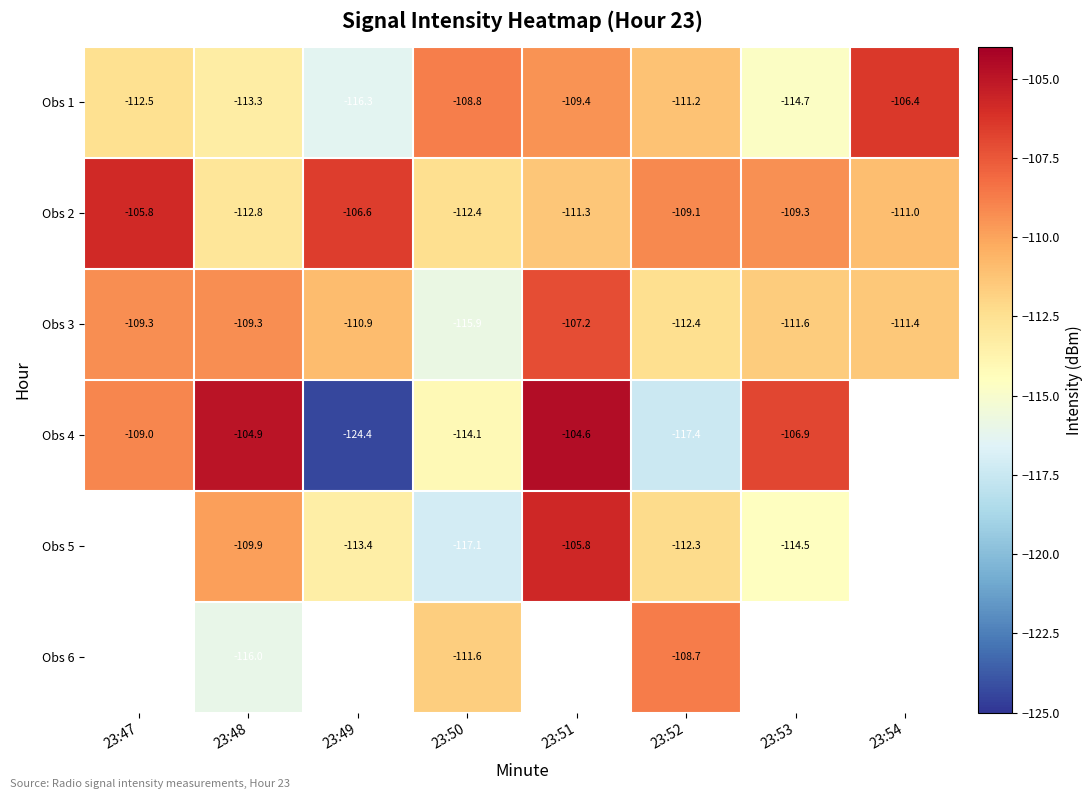

Is the value of Obs 6 at 23:48 greater than the value of Obs 2 at 23:47?

No